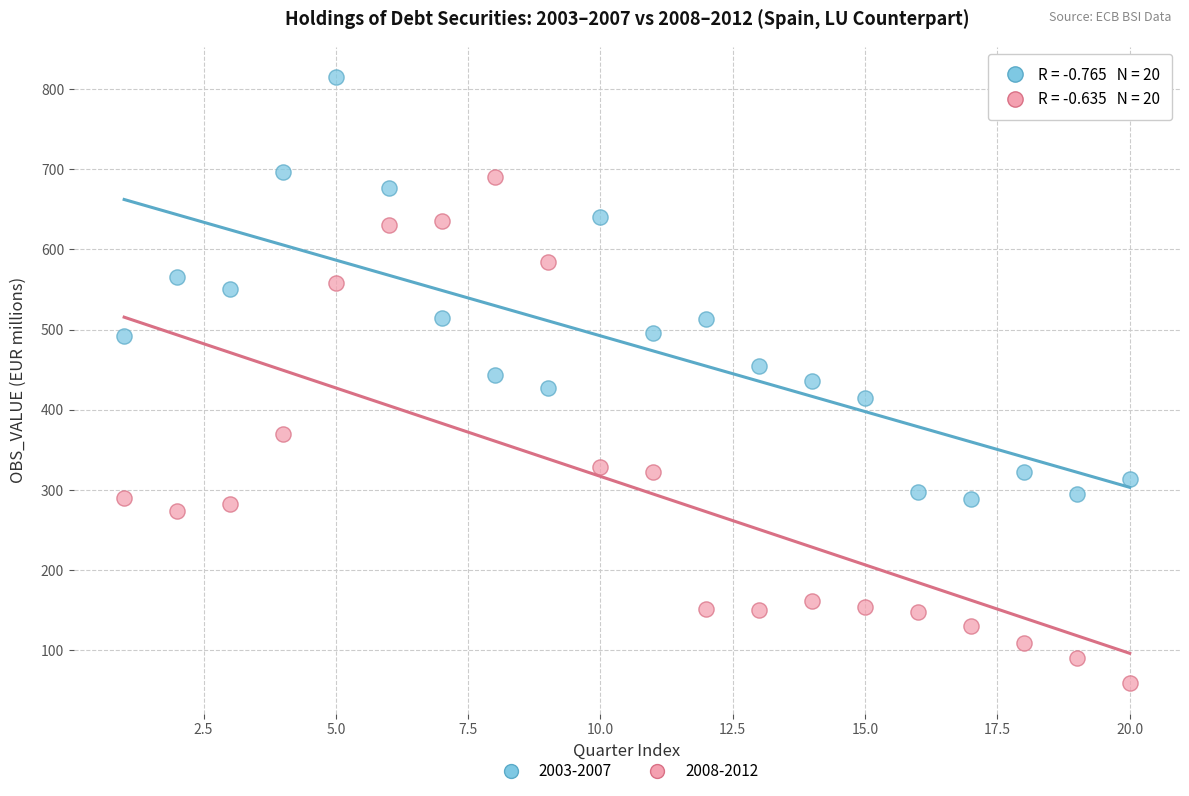

Across all data points, what is the range of Y values (max minus min)?

756